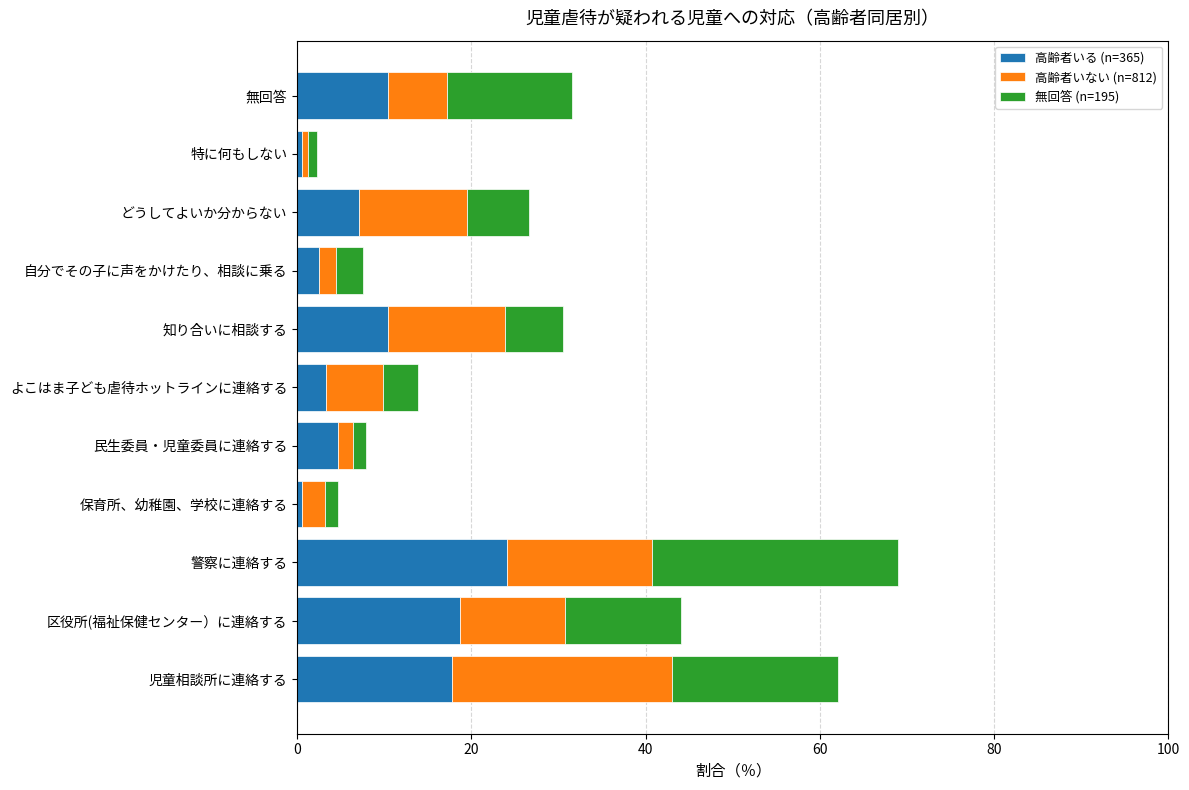

What is the difference between the maximum and minimum values in the 高齢者いる (n=365) series?

23.6